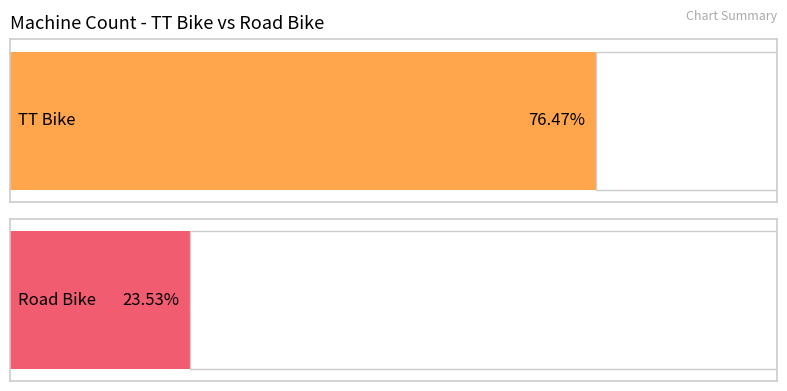

Which series has the largest range (max minus min)?

TT Bike